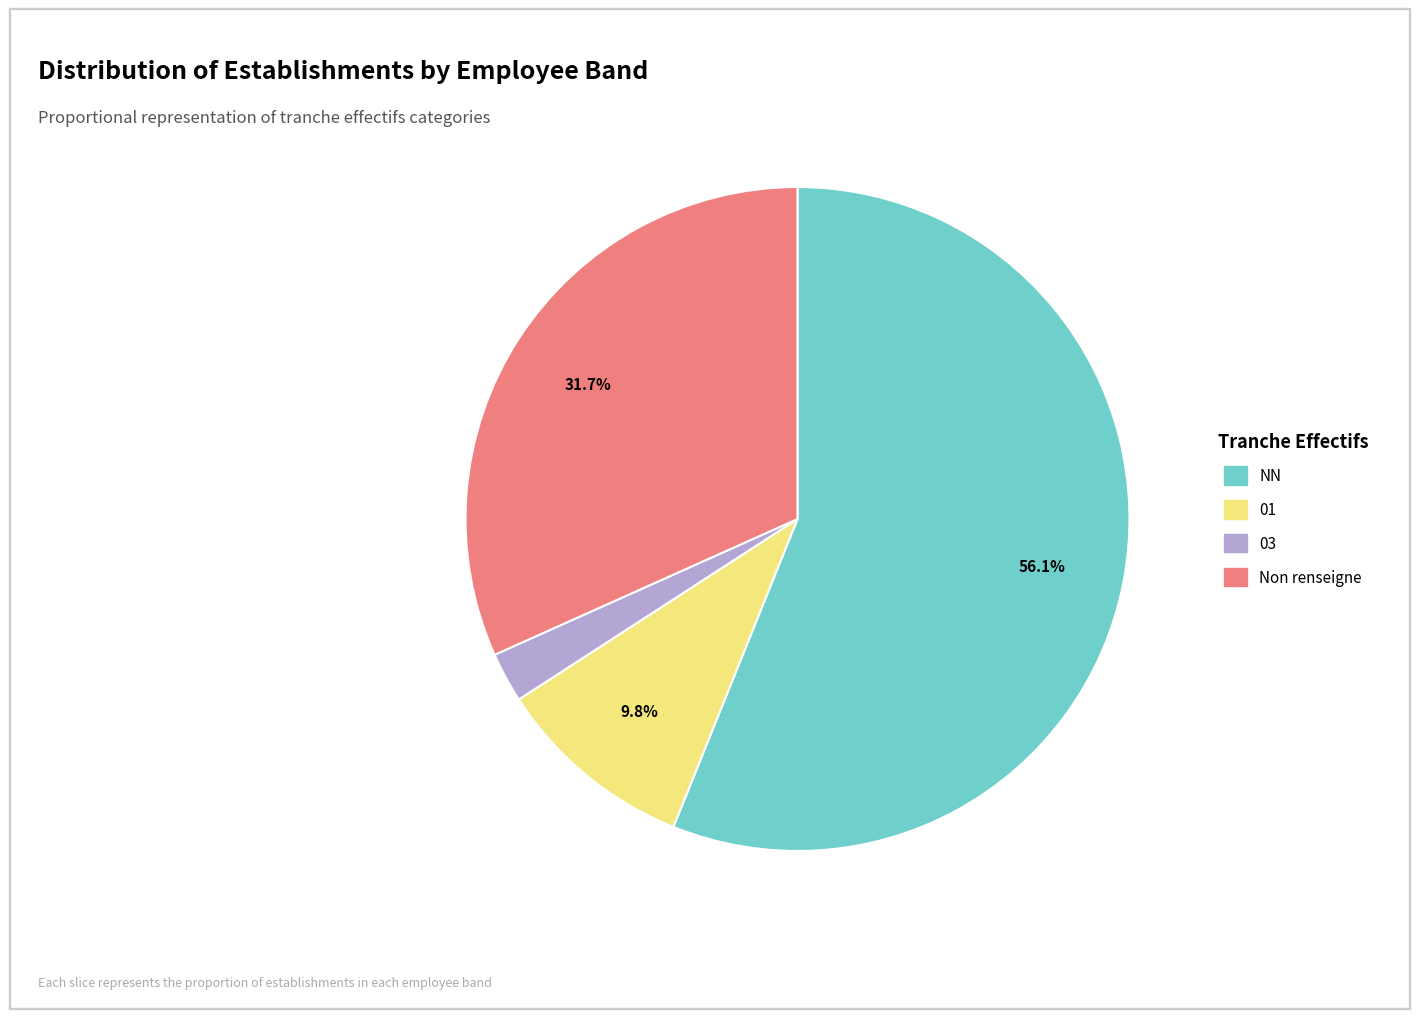

To the nearest percent, what is the difference between the largest and smallest slice percentages?

54%